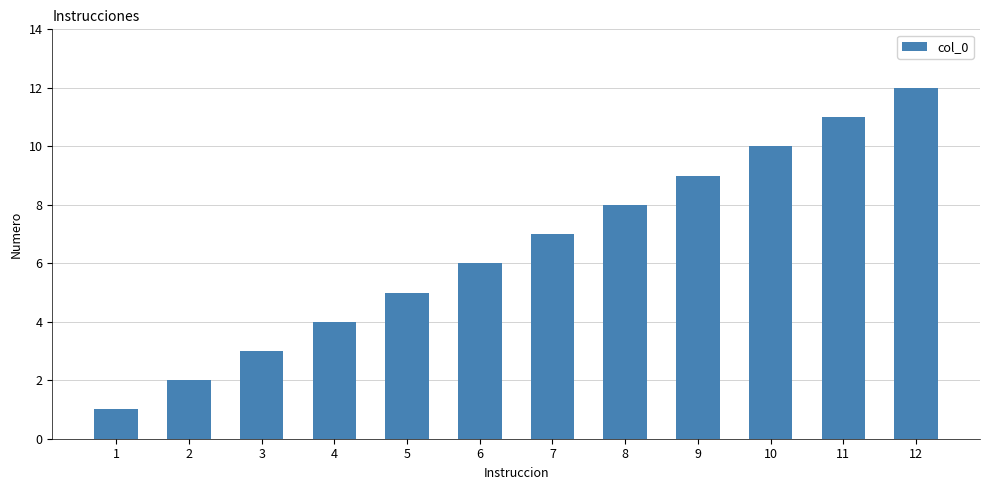

What is the change in value from 5 to 10?

+5